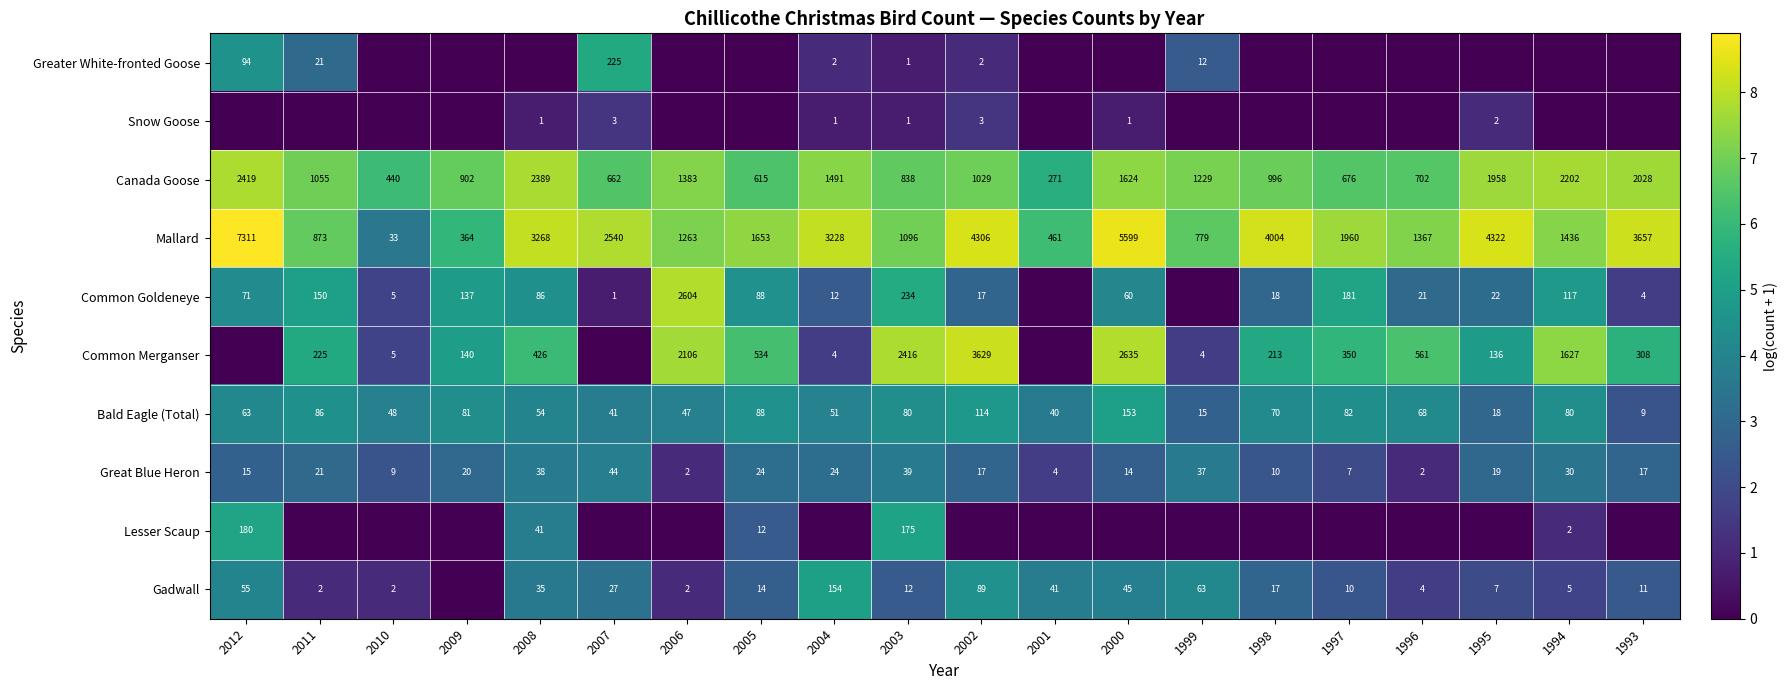

At which label is Bald Eagle (Total) closest to 81?

2009